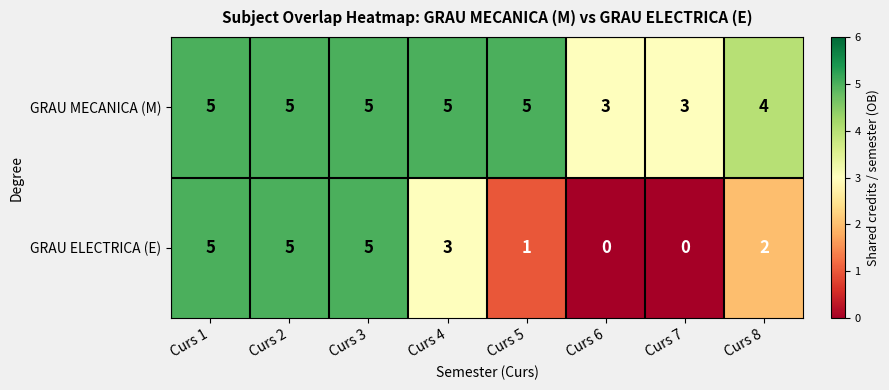

What is the greatest value displayed?

5